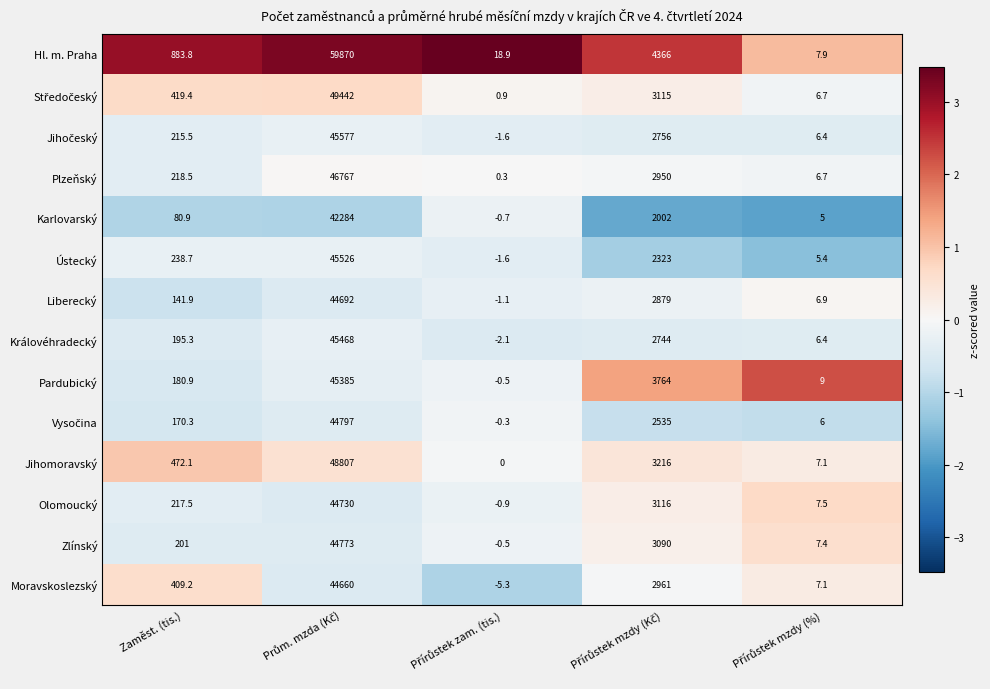

What is the difference between the maximum and minimum values in the Jihomoravský series?

48807.0